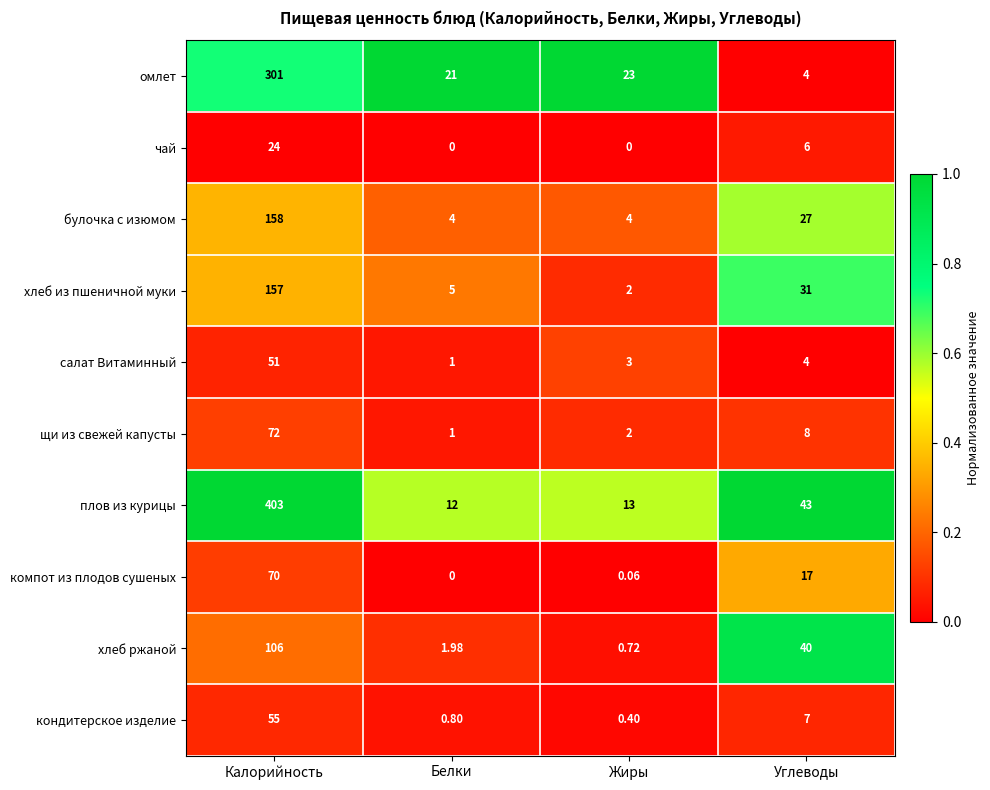

List the labels in order of кондитерское изделие value, smallest first.

Жиры, Белки, Углеводы, Калорийность